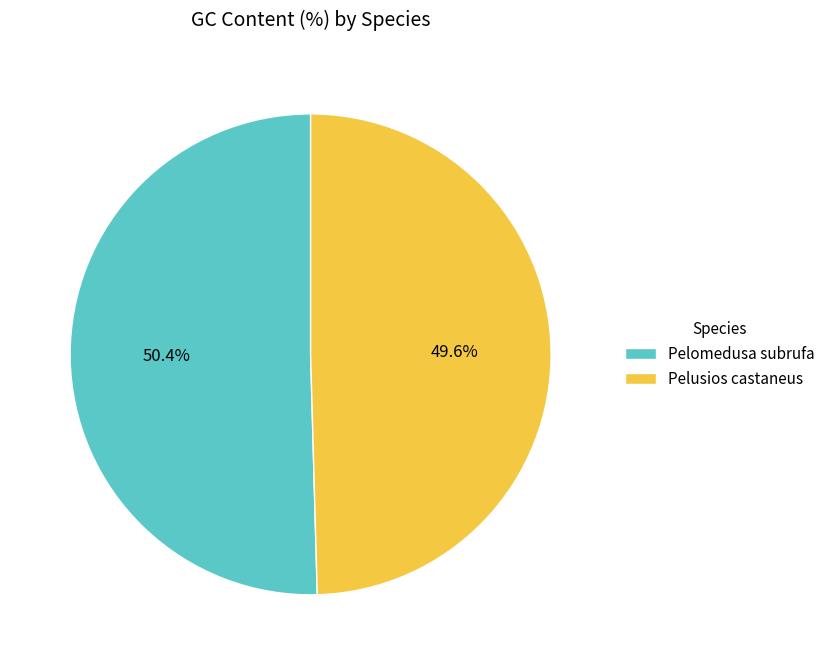

What percentage is the Pelusios castaneus slice, to the nearest percent?

50%